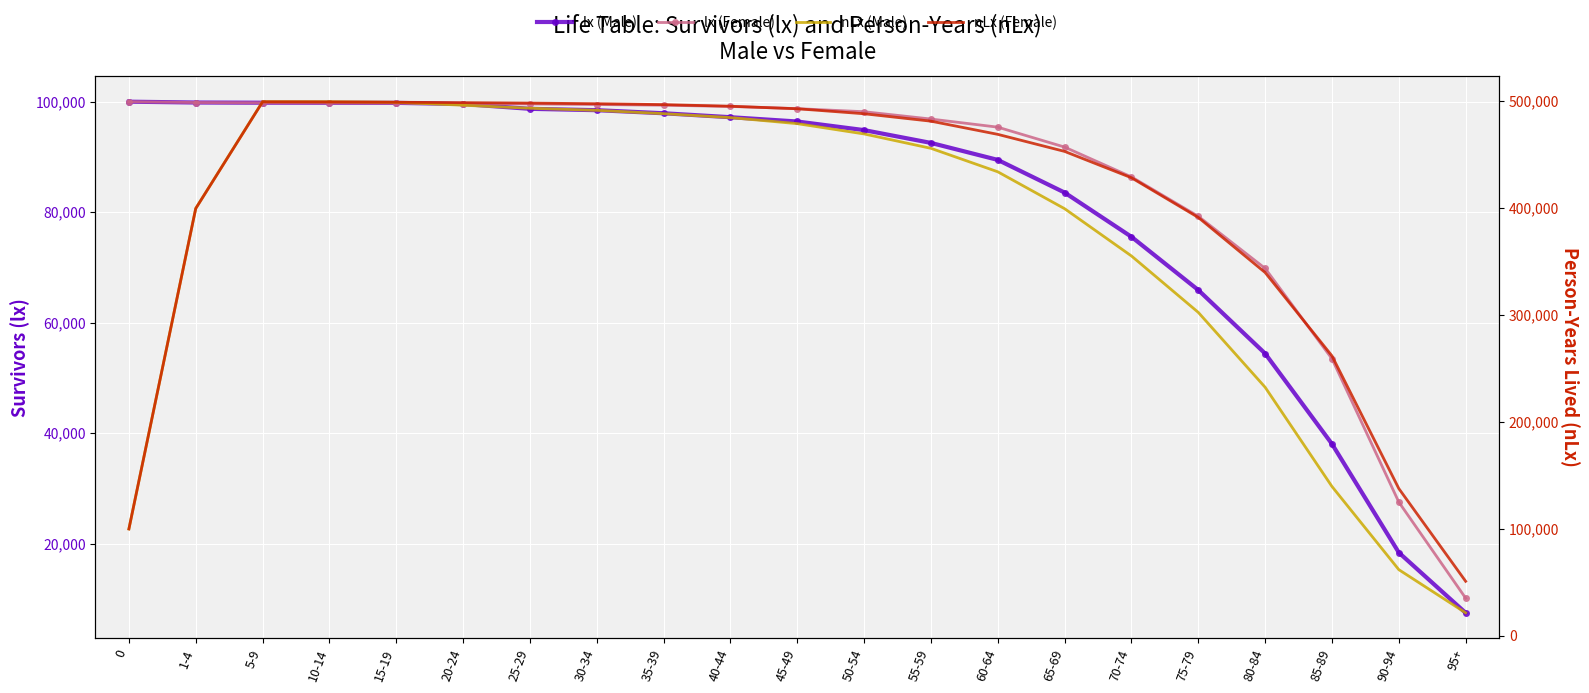

True or false: nLx (Male) and nLx (Female) intersect in this chart.

True